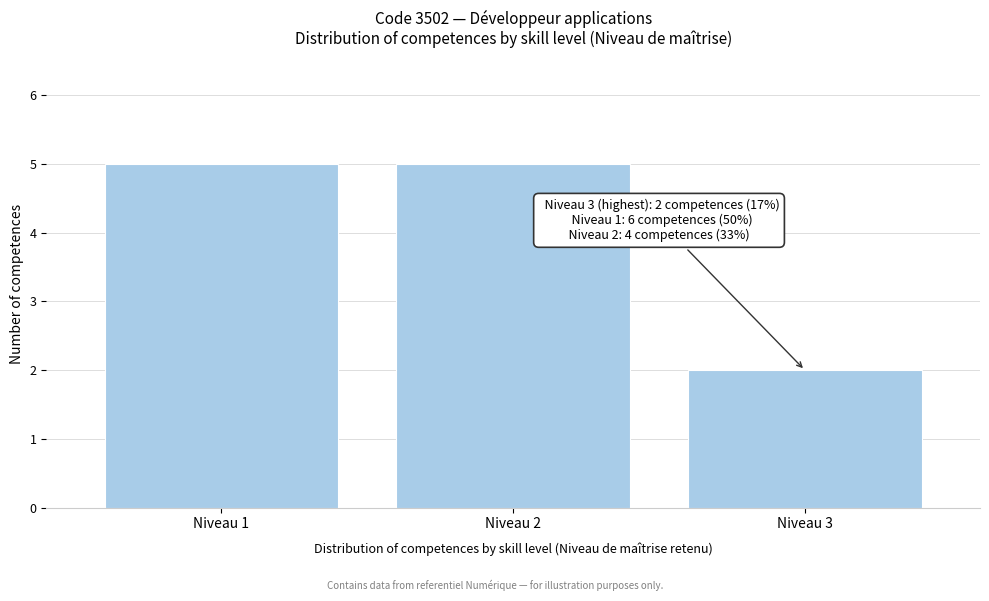

Reading left to right, list all the values displayed in this chart.

Niveau 1=5	Niveau 2=5	Niveau 3=2